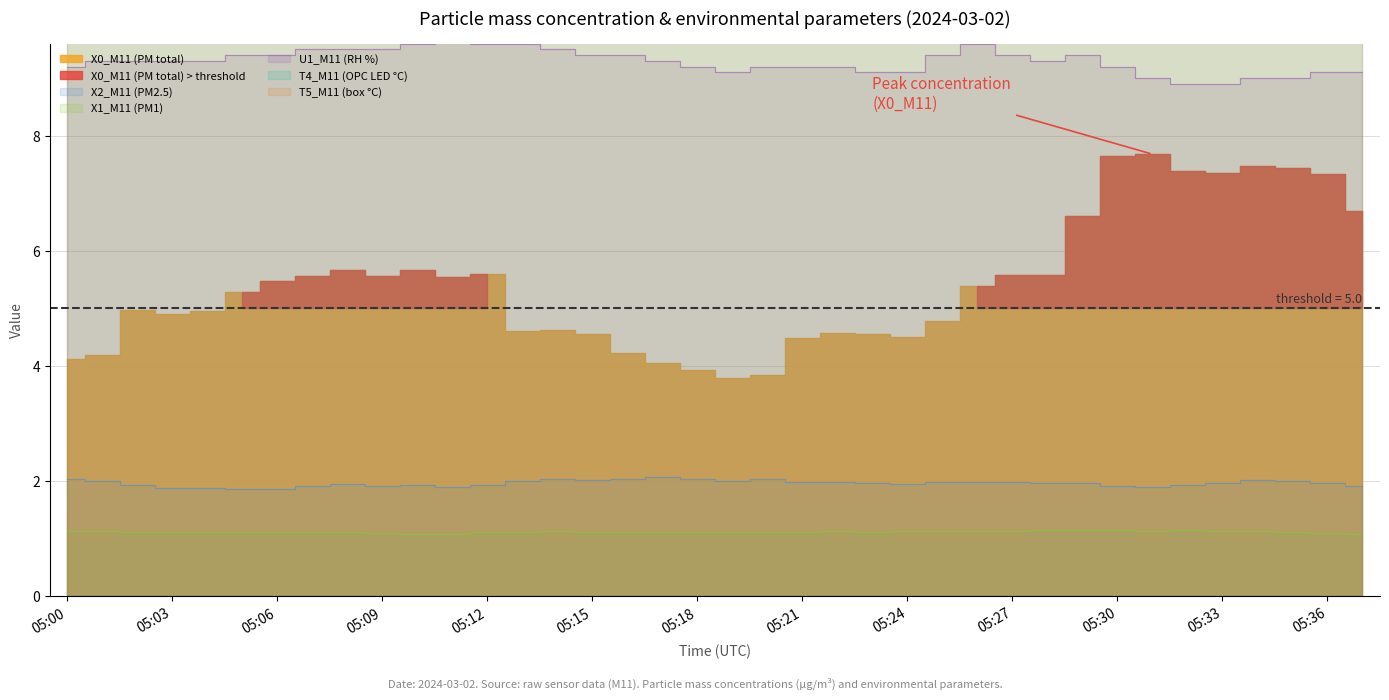

Is the value of T5_M11 (box °C) at 05:33 greater than the value of X2_M11 (PM2.5) at 05:01?

Yes